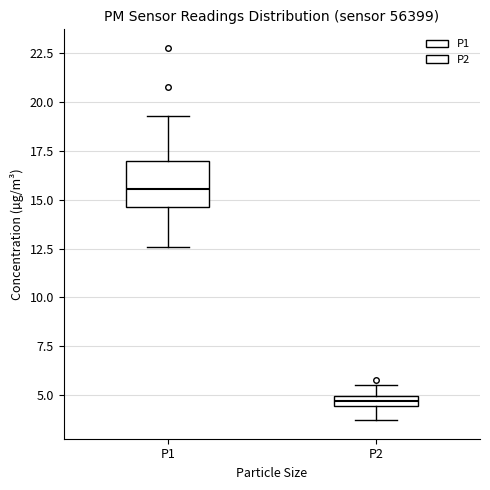

Where does the lower whisker of the box for P1 end on the y-axis? The values are not printed on the chart, so give them approximately, as read against the axis.

12.5